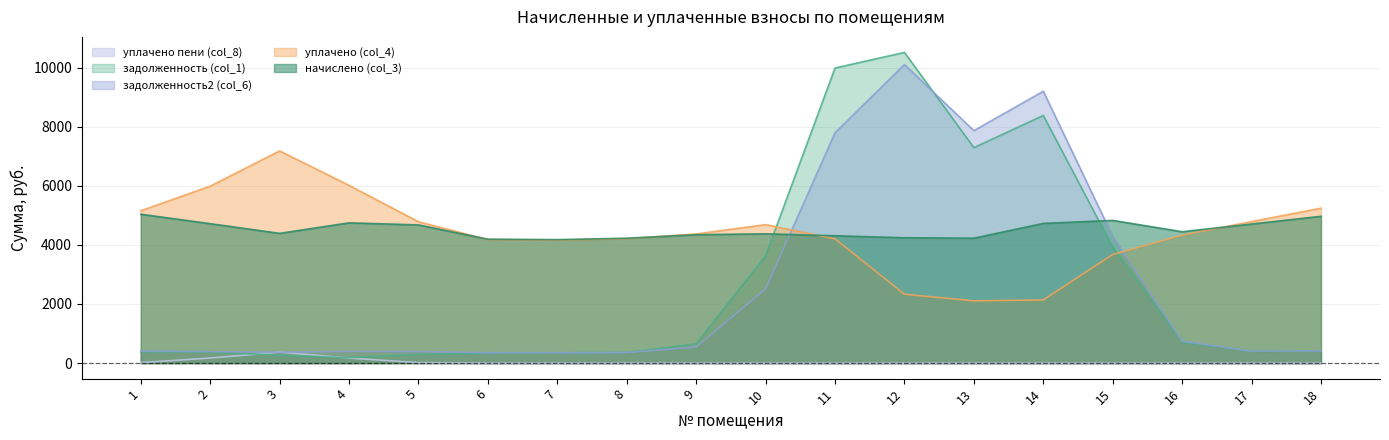

What is the total value across all series at 18?

11240.4